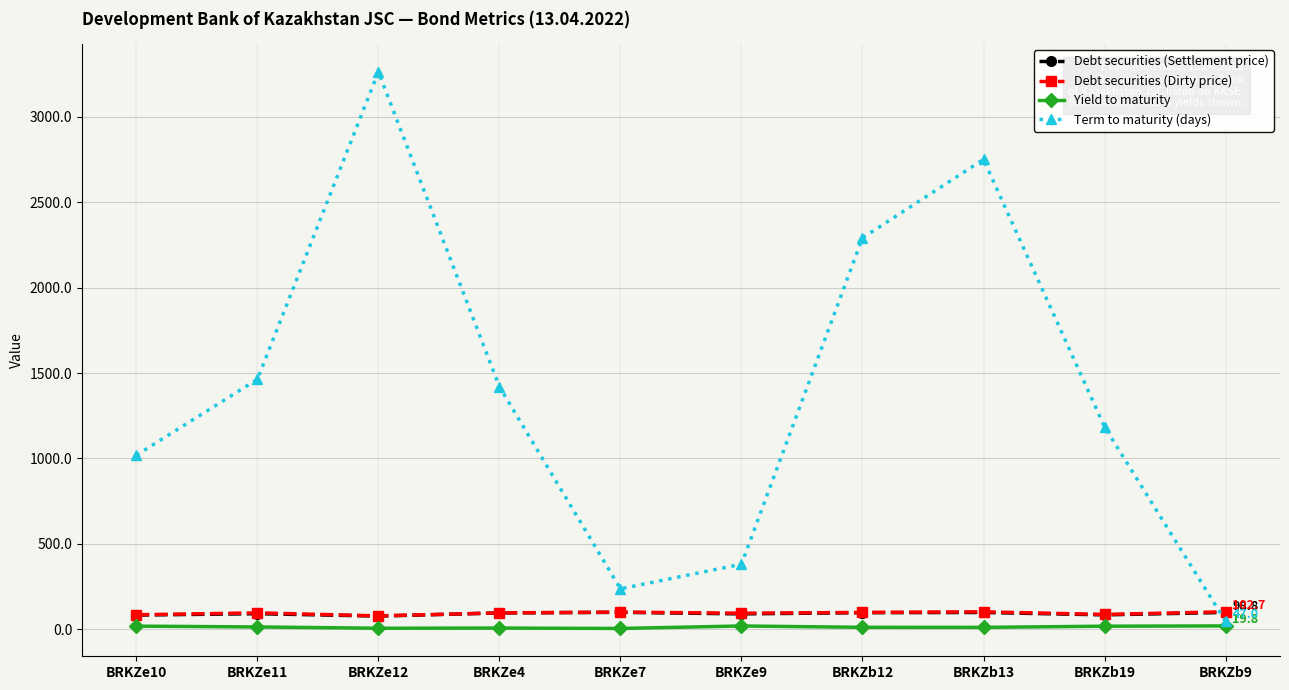

List the labels in order of Term to maturity (days) value, largest first.

BRKZe12, BRKZb13, BRKZb12, BRKZe11, BRKZe4, BRKZb19, BRKZe10, BRKZe9, BRKZe7, BRKZb9